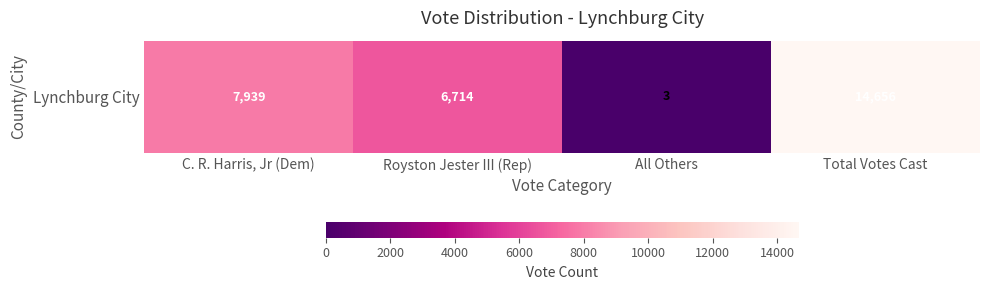

Which has a higher value, Total Votes Cast or Royston Jester III (Rep)?

Total Votes Cast